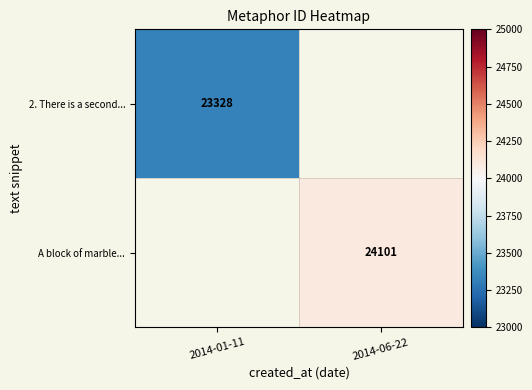

At which label does A block of marble... reach its minimum?

2014-01-11